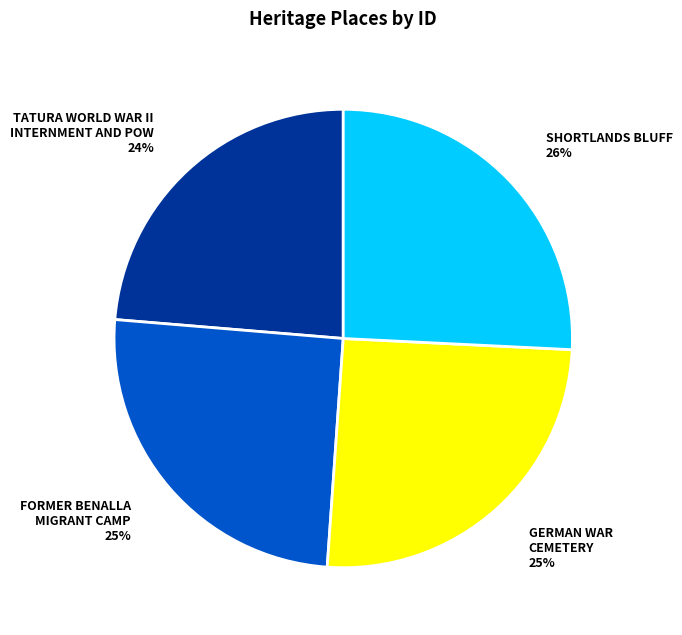

How many segments does this pie chart have?

4